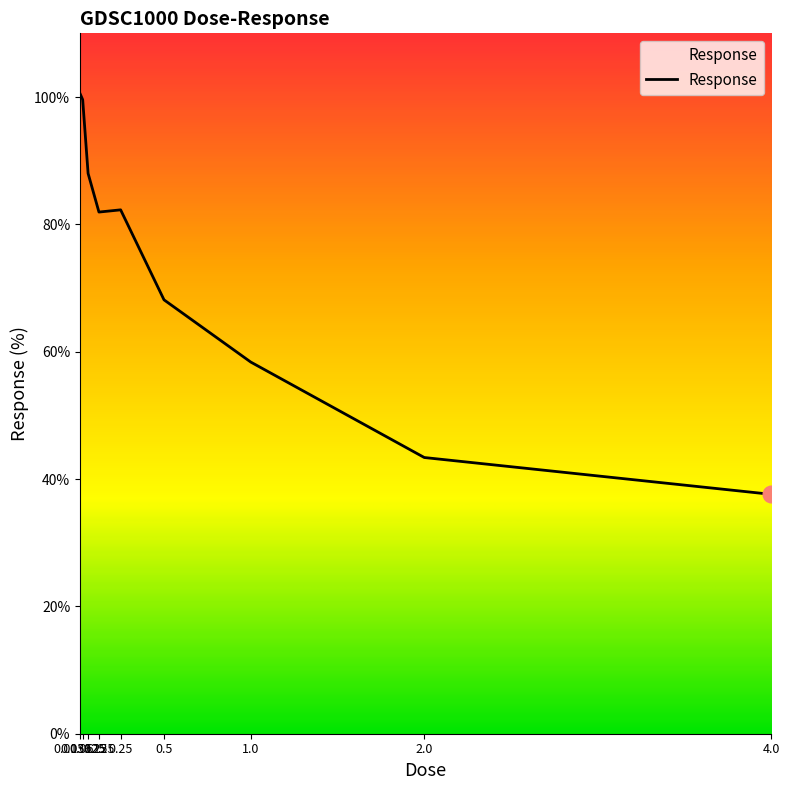

What is the difference between the maximum and minimum values?

63.0